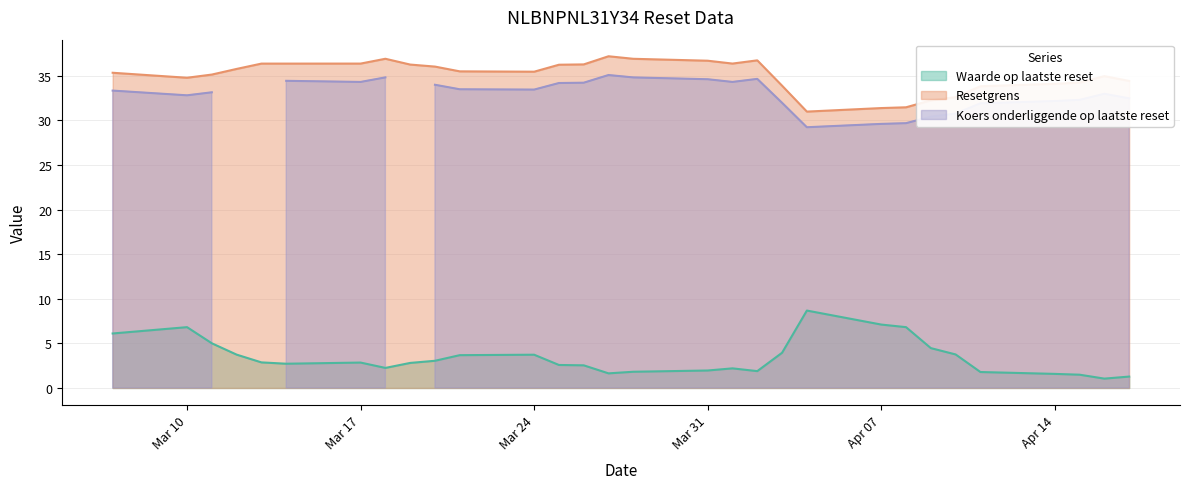

What is the average value of the Waarde op laatste reset series?

3.4